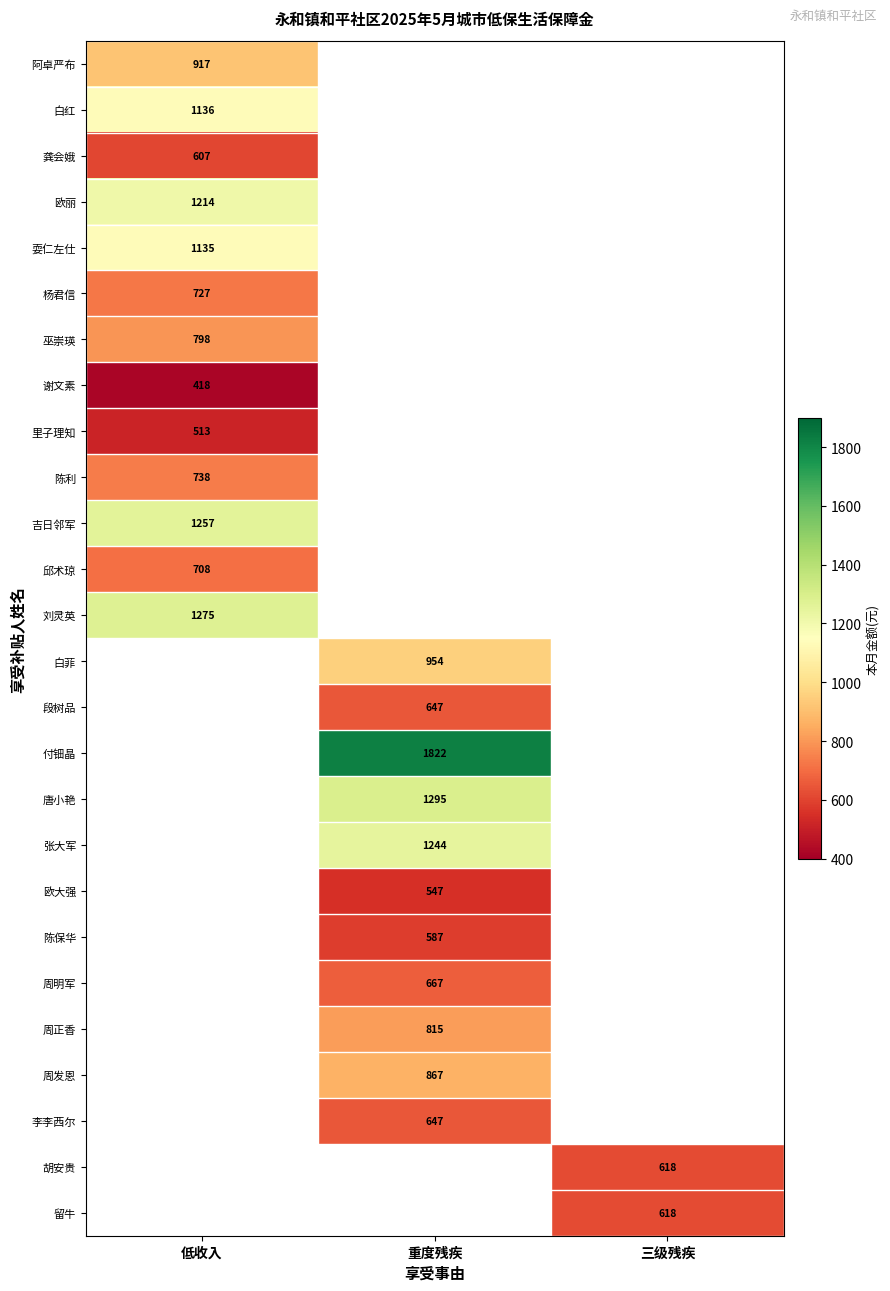

Which has a higher value, 低收入 or 三级残疾?

三级残疾